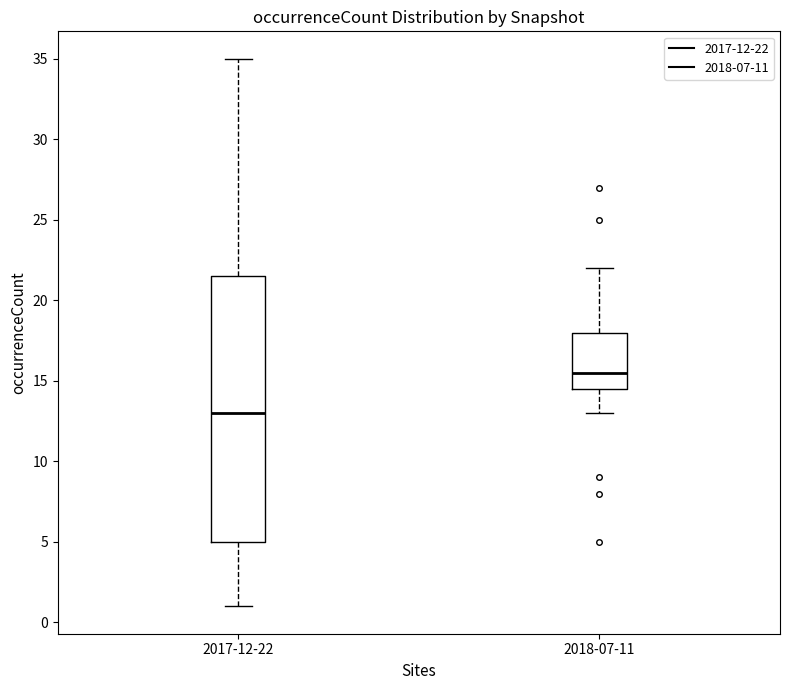

Which box has the lowest median line?

2017-12-22